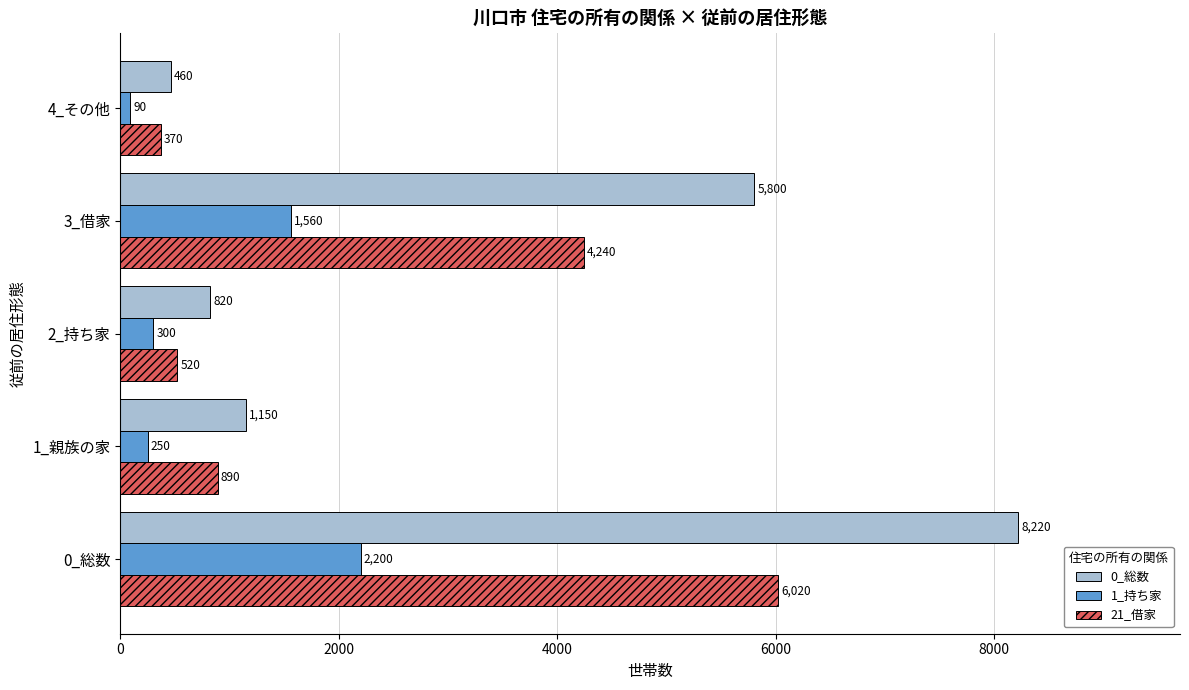

What is the sum of the 21_借家 values at 2_持ち家 and 4_その他?

890